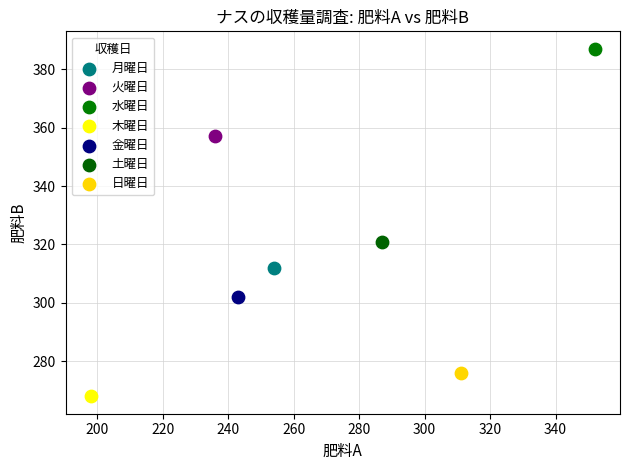

What are all the series names shown in the legend?

月曜日, 火曜日, 水曜日, 木曜日, 金曜日, 土曜日, 日曜日